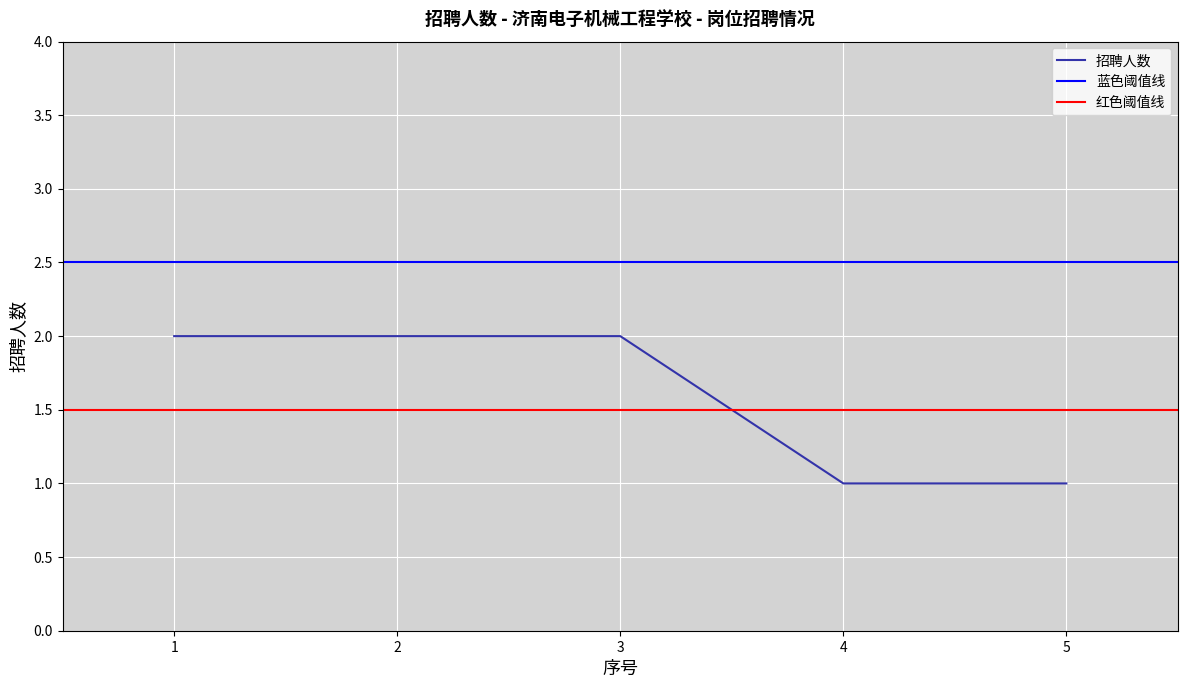

Count the values in the range 1 to 2.

5